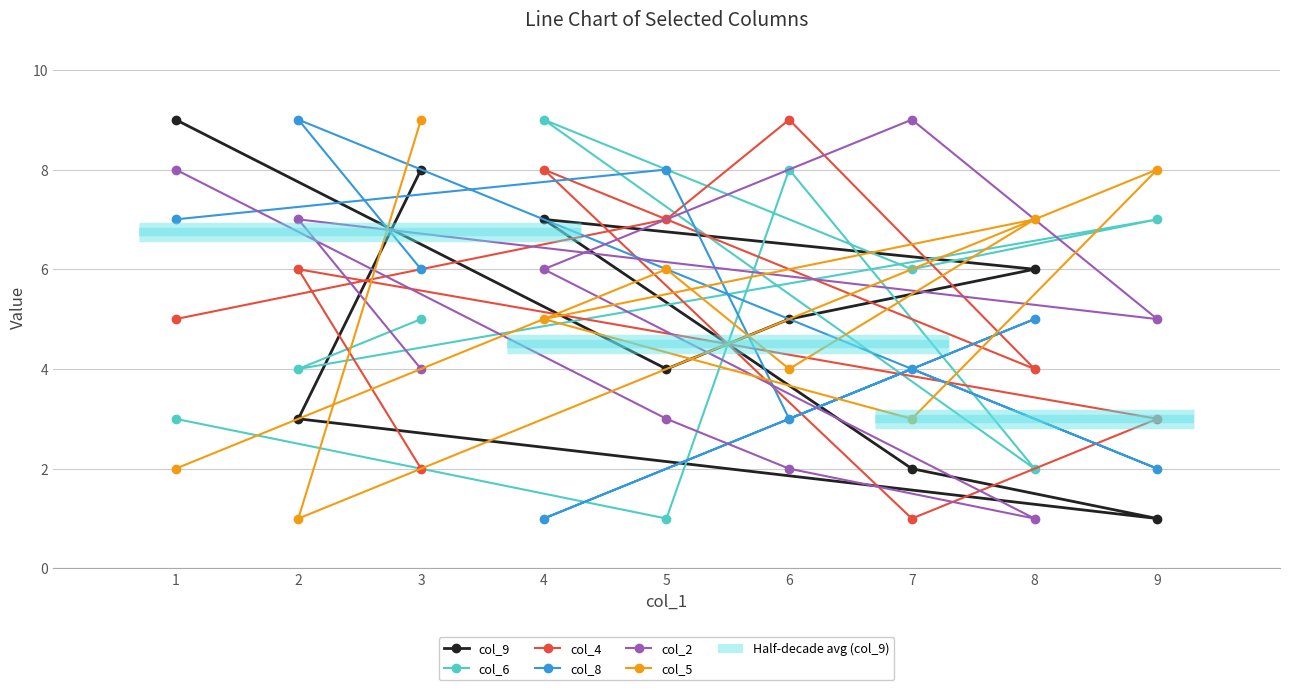

What are all the series names shown in the legend?

col_9, col_6, col_4, col_8, col_2, col_5